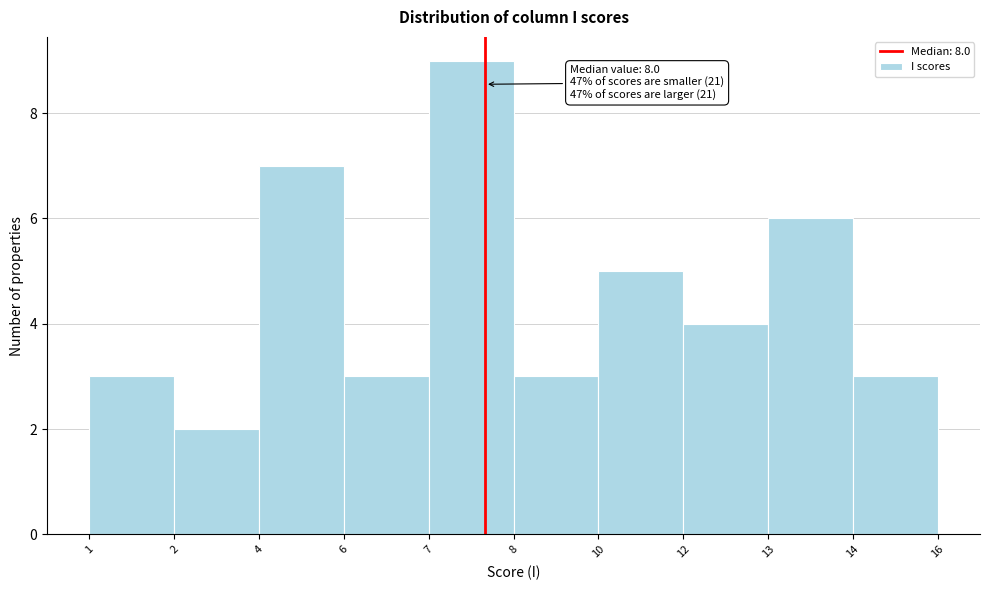

Reading left to right, list all the values displayed in this chart.

1=3	2=2	4=7	6=3	7=9	8=3	10=5	12=4	13=6	14=3